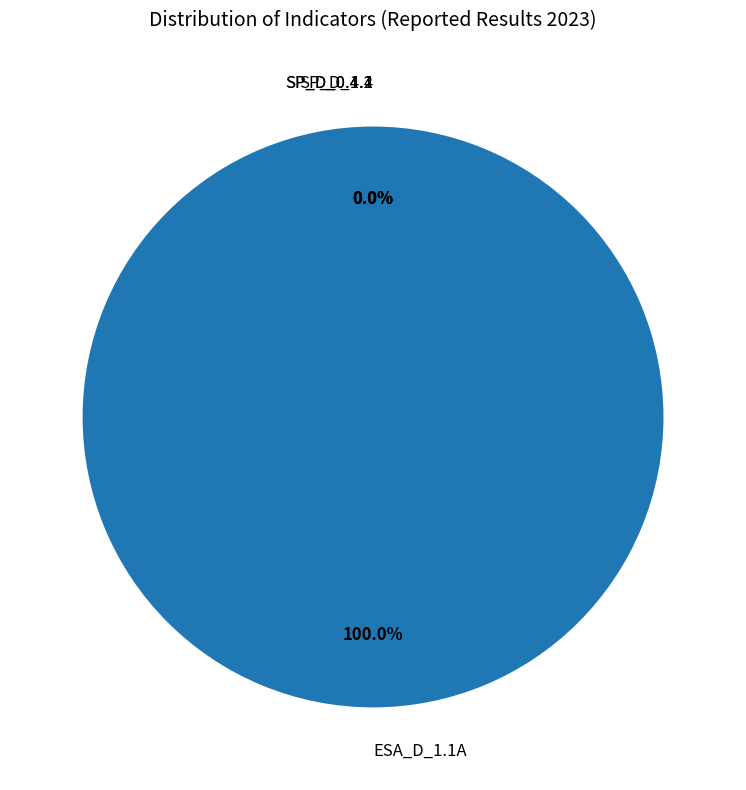

To the nearest percent, what is the difference between the ESA_D_1.1A and SP_D_0.1.4 slice percentages?

100%